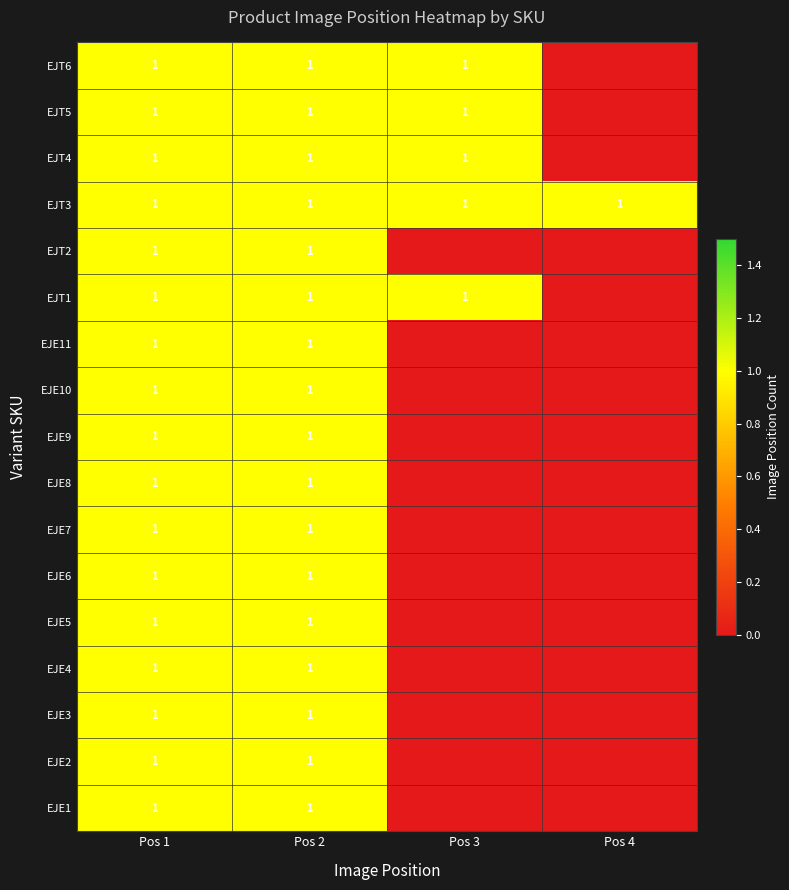

What is the total value across all series at Pos 2?

17